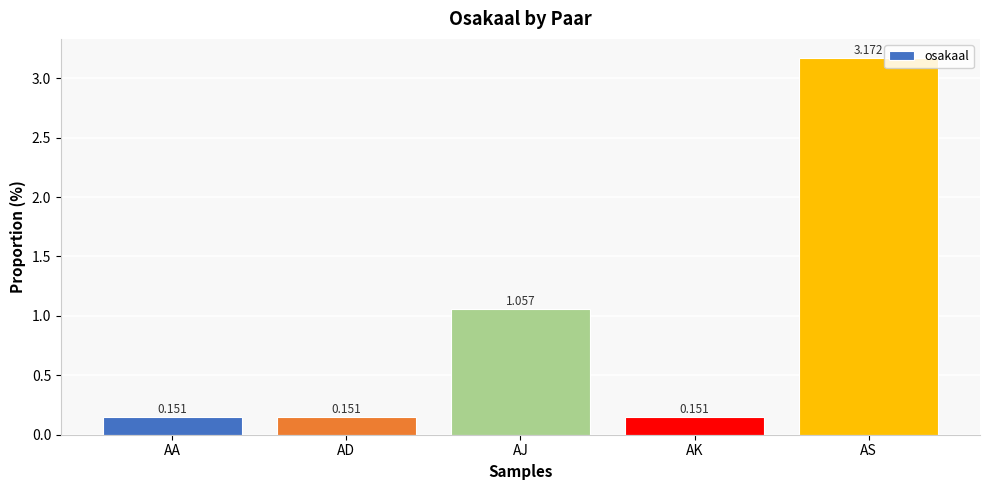

Which label corresponds to the largest value in the chart?

AS